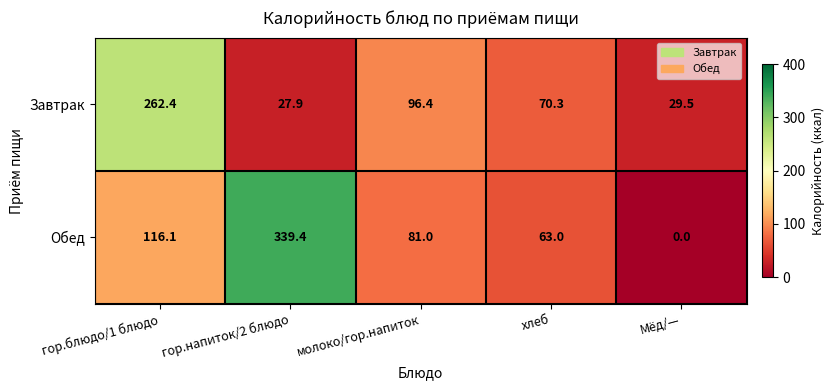

Which label corresponds to the smallest value in the chart?

Мёд/—